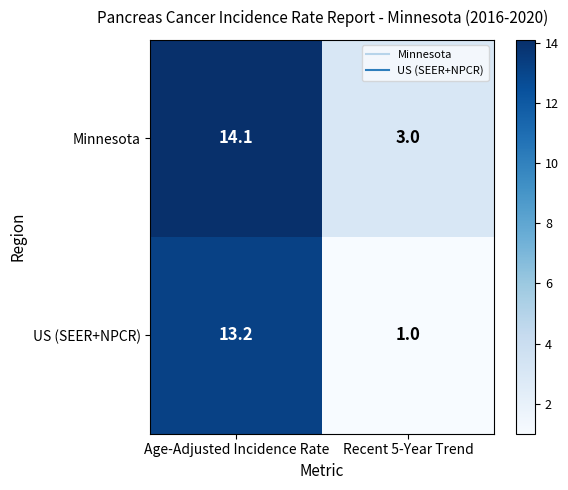

True or false: Minnesota has a value of 9.7 at Age-Adjusted Incidence Rate.

False